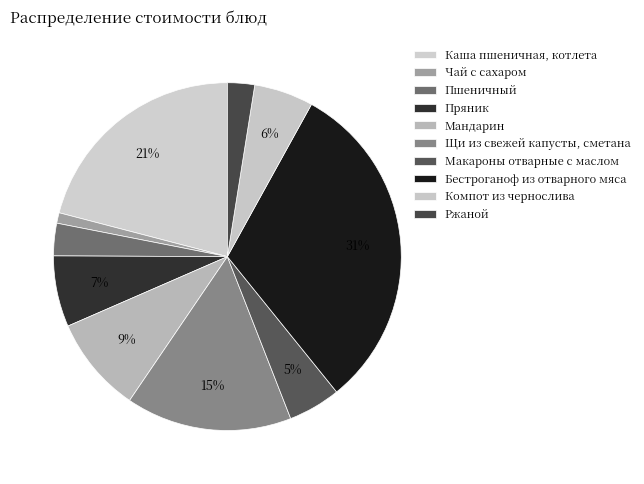

Is Мандарин the majority of the pie?

No